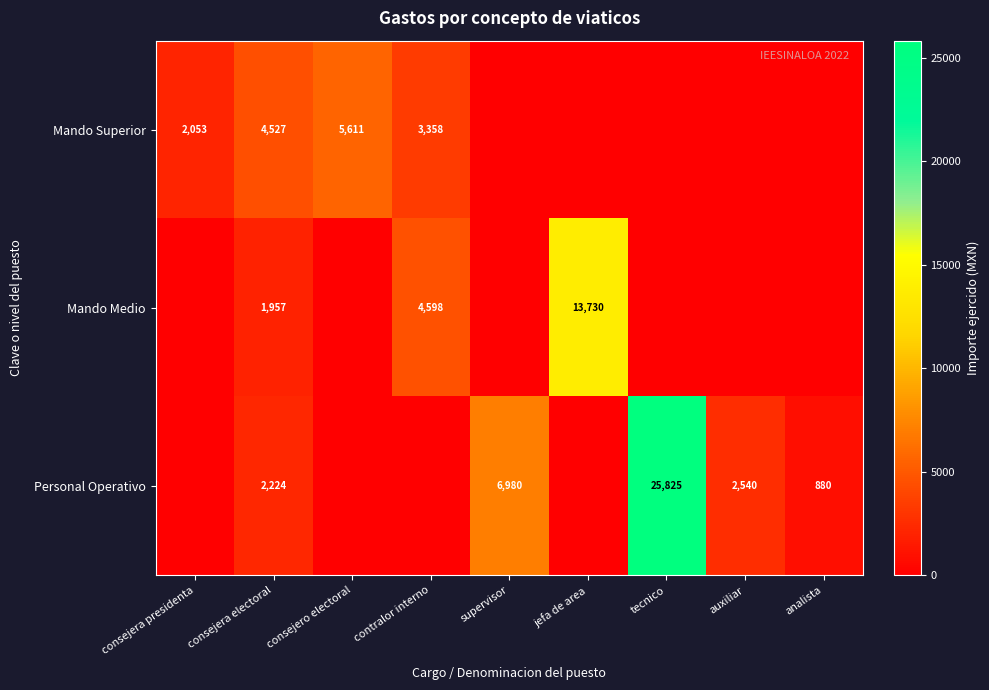

The value of Mando Superior at consejera presidenta is 2727. True or false?

False